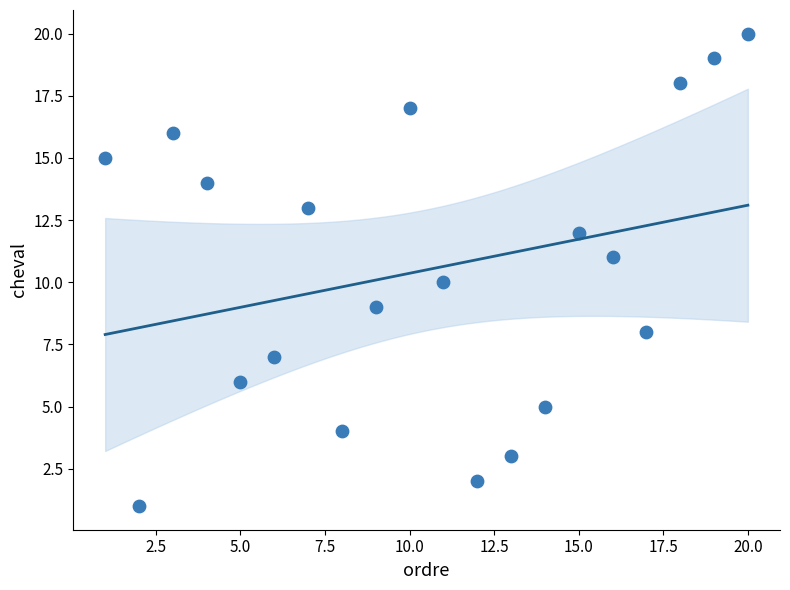

What is the range of X values (max minus min)?

19